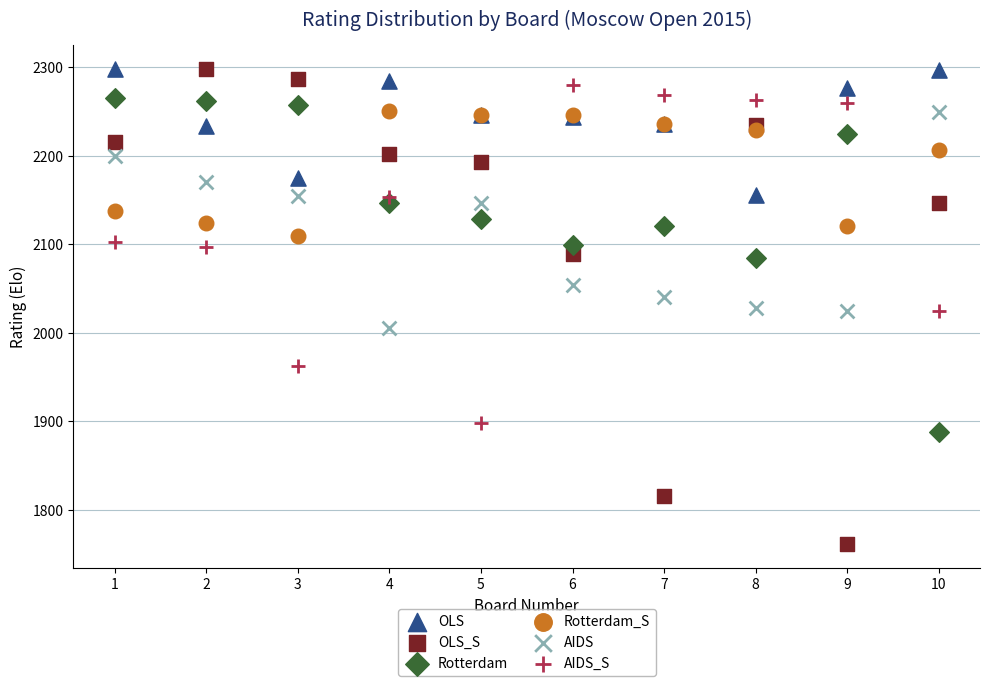

Which series has the widest spread of Y values?

OLS_S